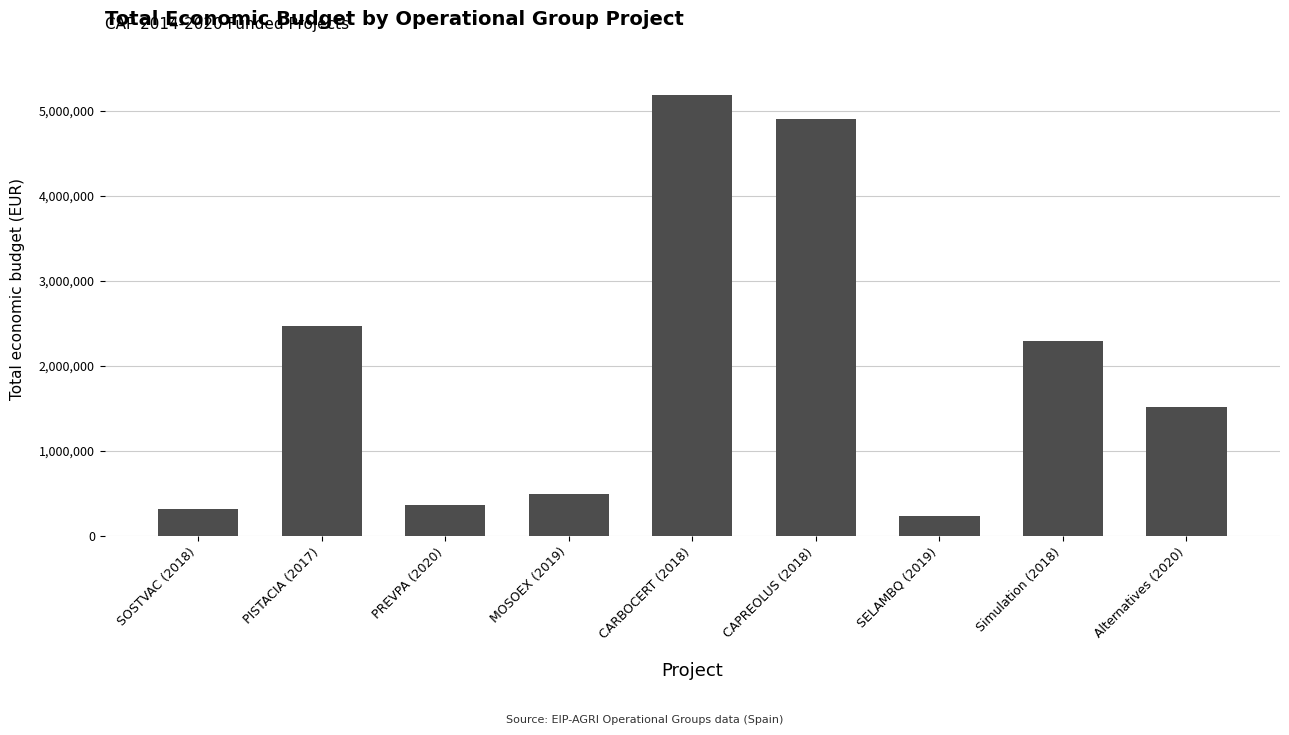

The value at PISTACIA (2017) is 2464572. True or false?

True